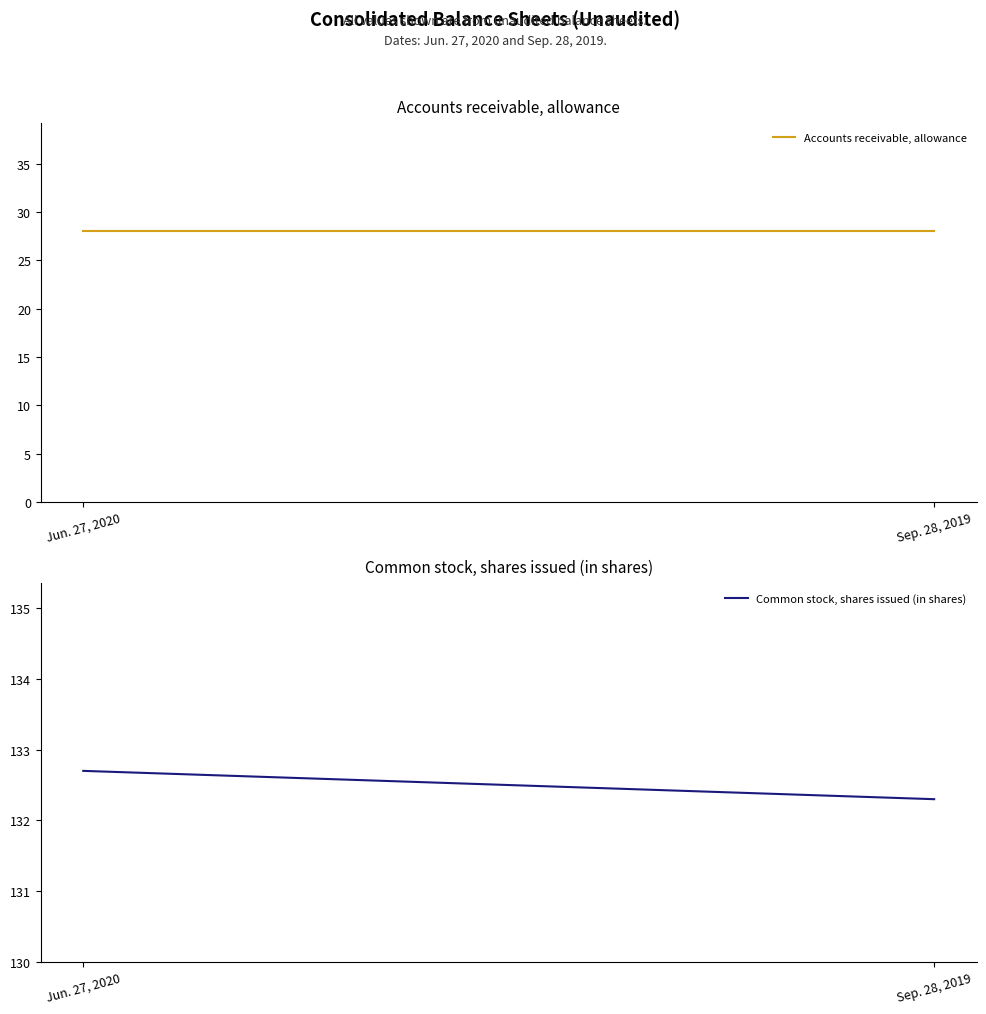

At which category does the chart reach its minimum across all series?

Jun. 27, 2020